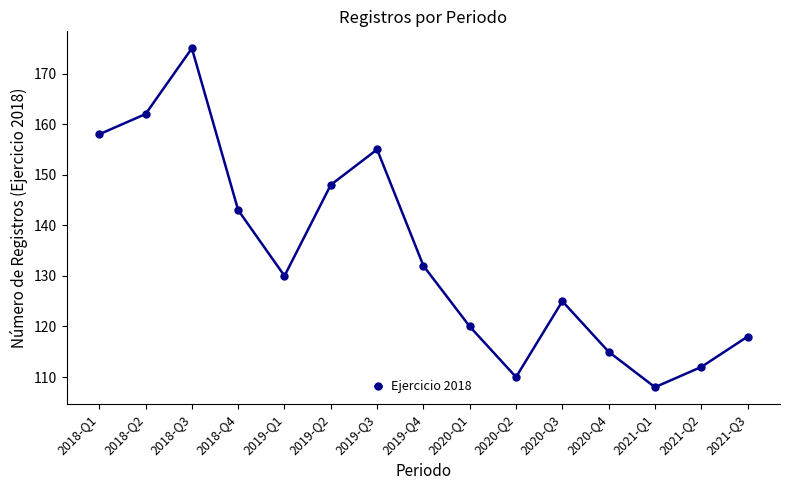

List the labels in order of value, largest first.

2018-Q3, 2018-Q2, 2018-Q1, 2019-Q3, 2019-Q2, 2018-Q4, 2019-Q4, 2019-Q1, 2020-Q3, 2020-Q1, 2021-Q3, 2020-Q4, 2021-Q2, 2020-Q2, 2021-Q1